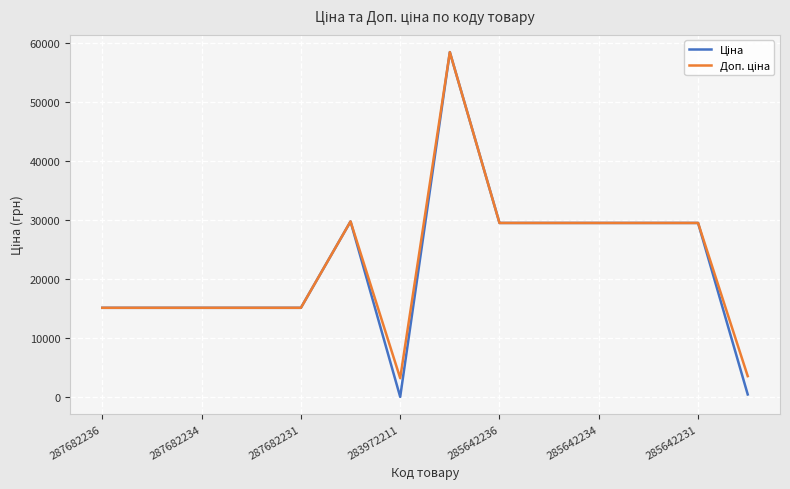

Rank the series by their maximum value, from highest to lowest.

Ціна, Доп. ціна